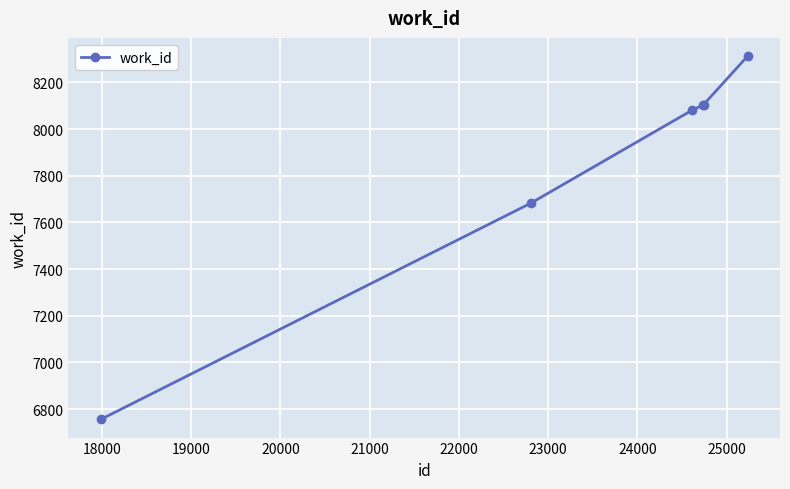

What is the average value?

7840